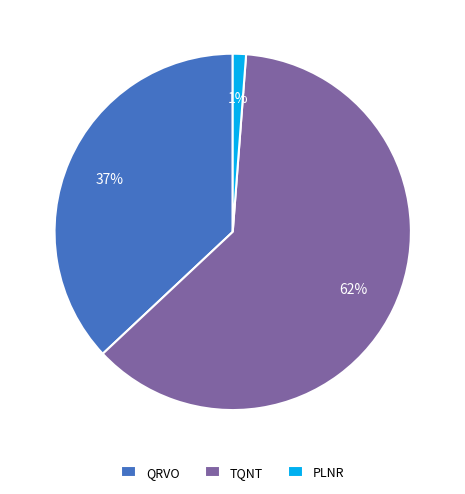

Count the number of slices in the pie.

3